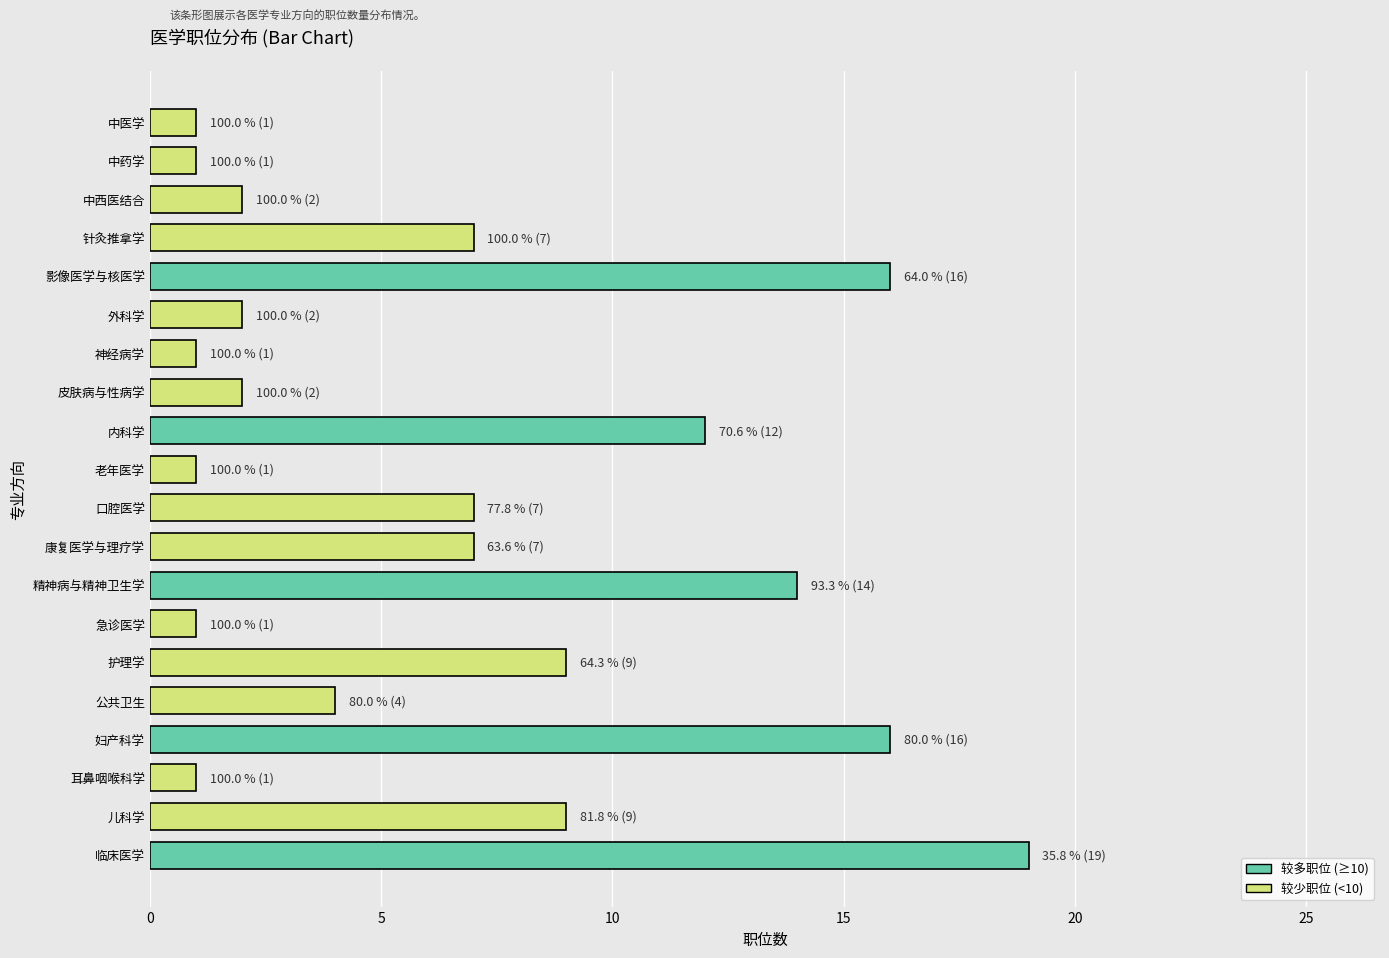

Reading bottom to top, transcribe all the data shown in this chart.

临床医学=19	儿科学=9	耳鼻咽喉科学=1	妇产科学=16	公共卫生=4	护理学=9	急诊医学=1	精神病与精神卫生学=14	康复医学与理疗学=7	口腔医学=7	老年医学=1	内科学=12	皮肤病与性病学=2	神经病学=1	外科学=2	影像医学与核医学=16	针灸推拿学=7	中西医结合=2	中药学=1	中医学=1